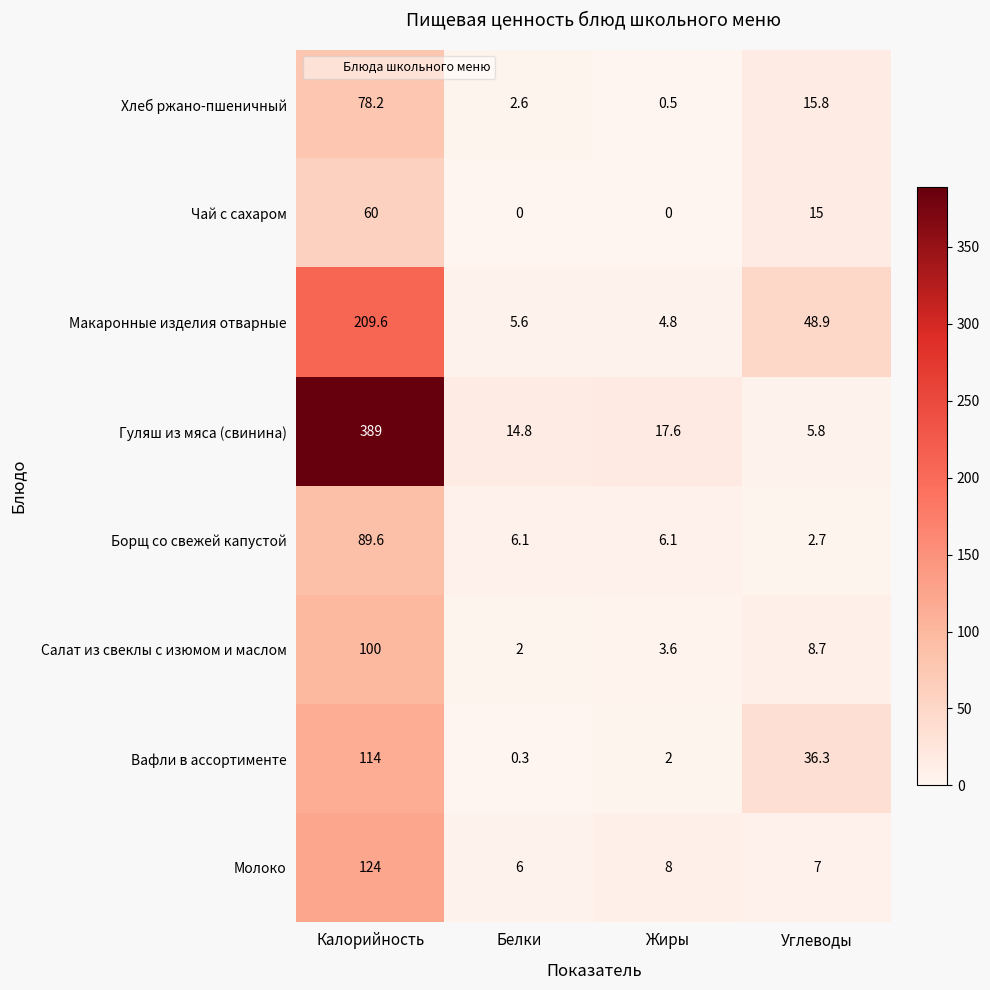

What is the greatest value displayed?

389.0